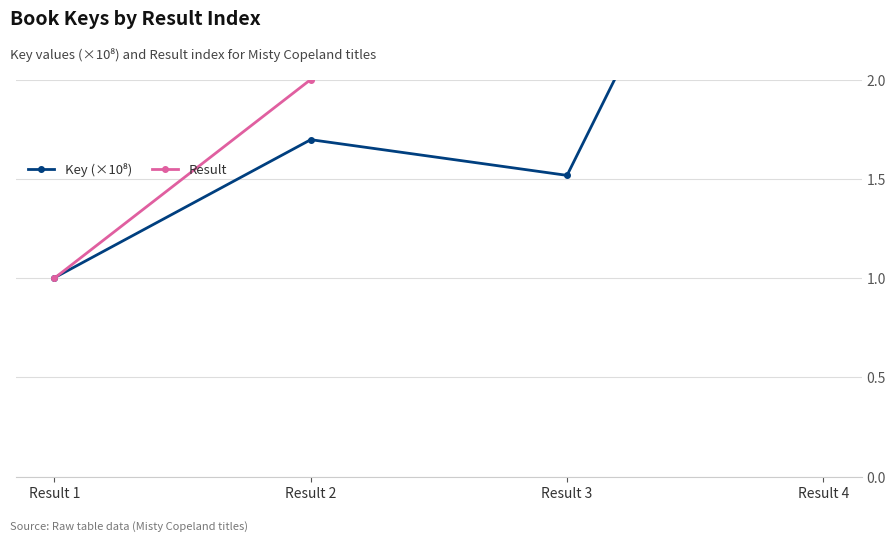

At which category is the sum across all series the highest?

Result 4